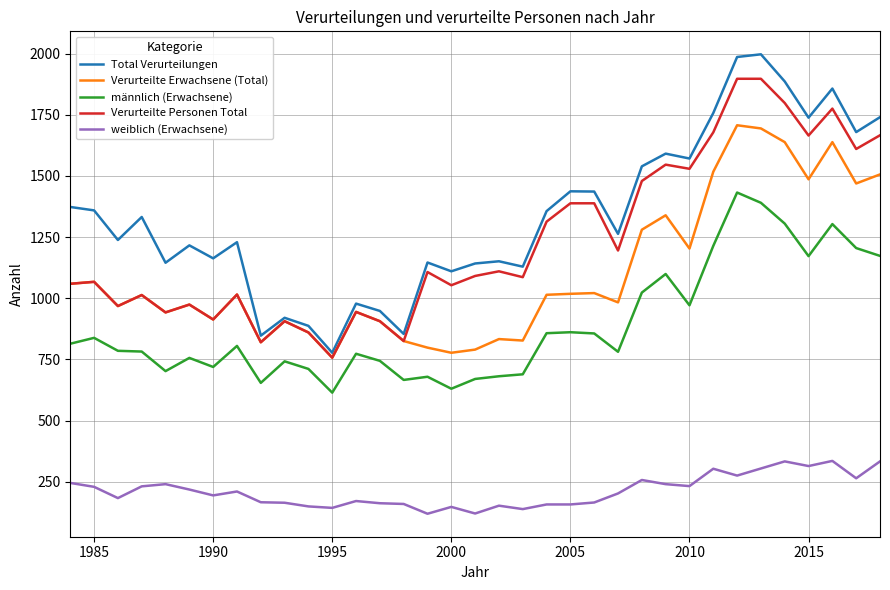

Which series has the largest range (max minus min)?

Total Verurteilungen